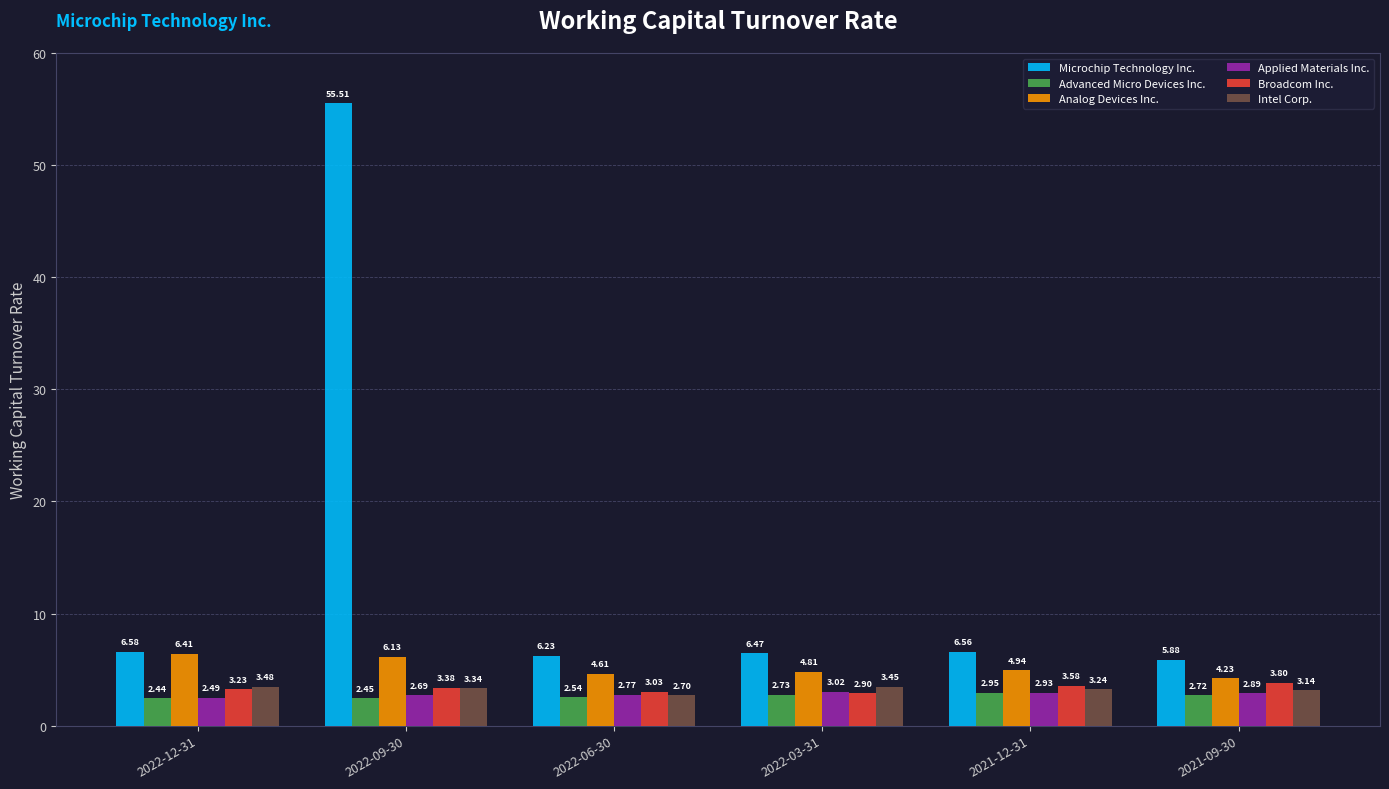

Count the number of categories in the chart.

6